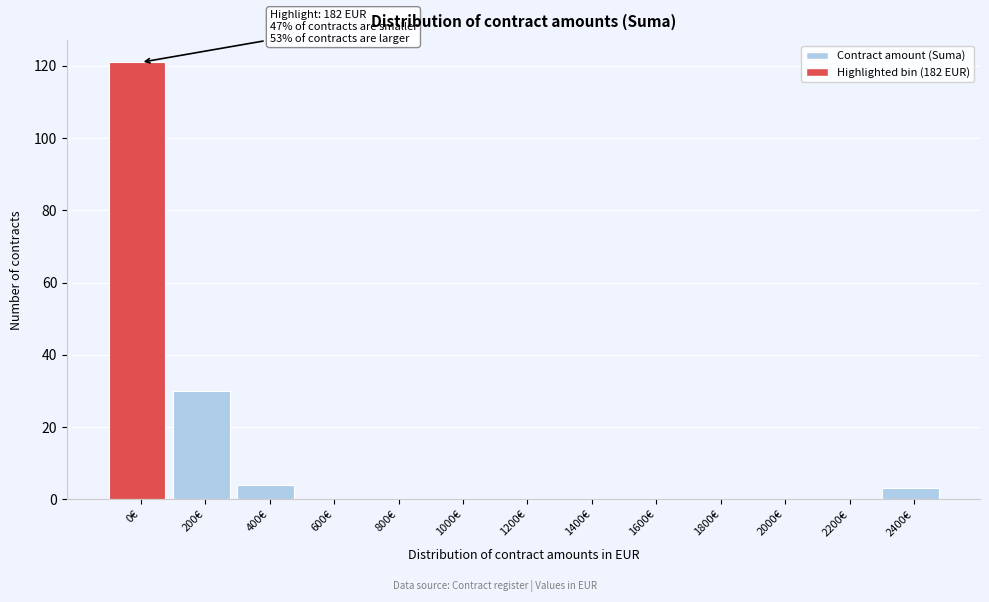

Reading right to left, extract all data points from this chart.

2400€=3	2200€=0	2000€=0	1800€=0	1600€=0	1400€=0	1200€=0	1000€=0	800€=0	600€=0	400€=4	200€=30	0€=121